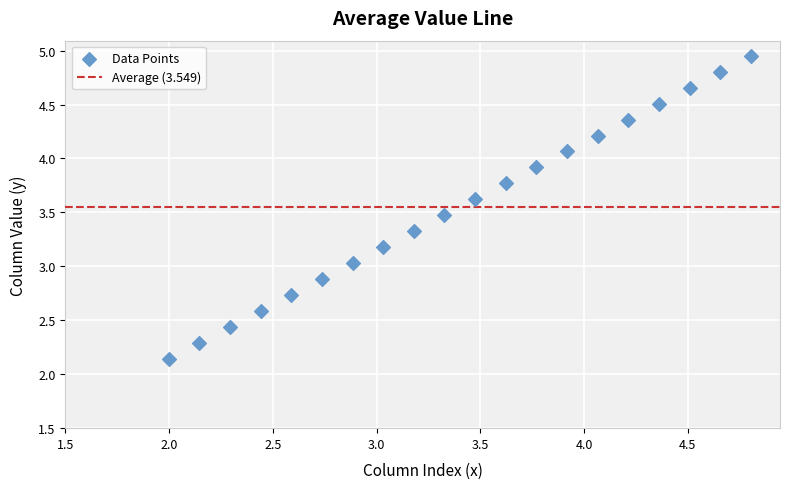

What is the range of Y values (max minus min)?

2.8